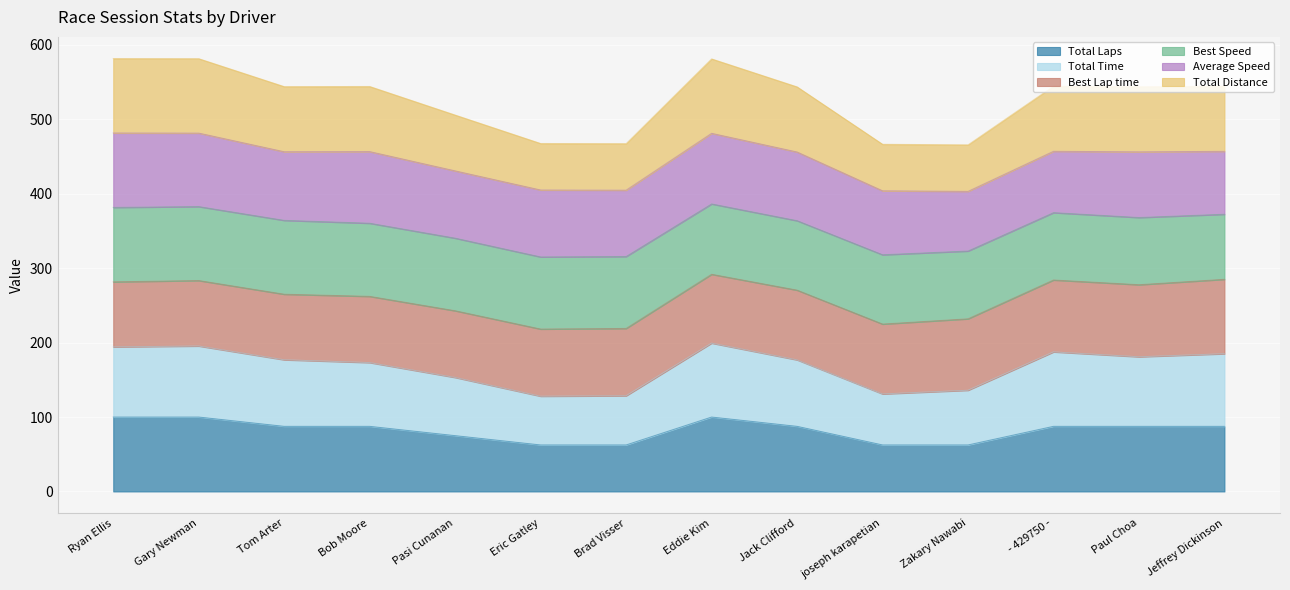

At which label does Total Laps reach its minimum?

Eric Gatley